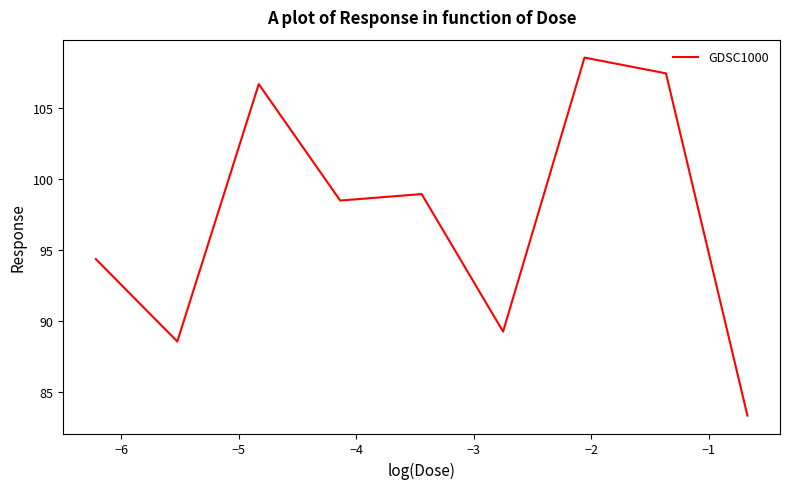

What is the greatest value displayed?

108.6